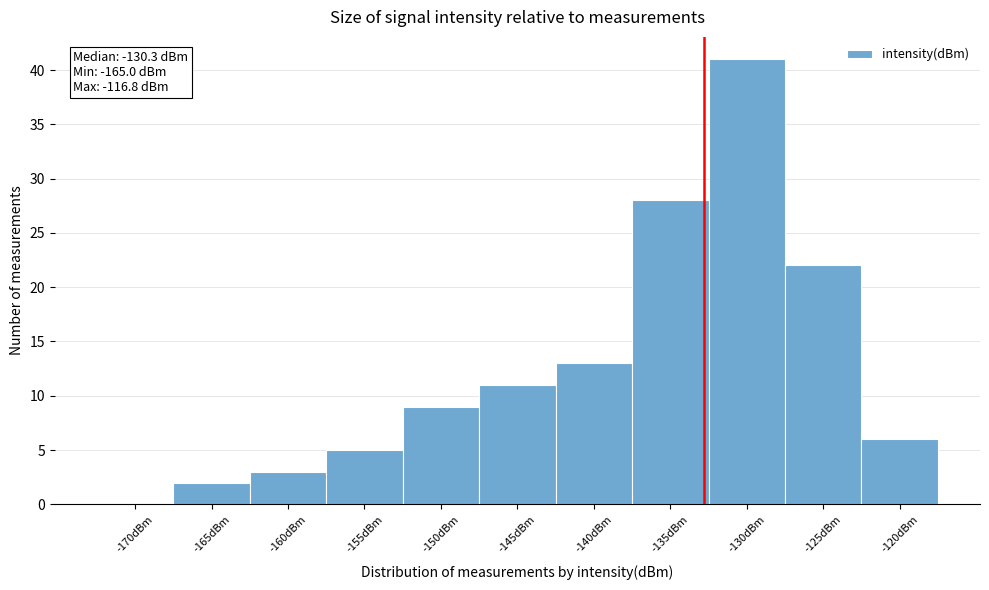

Reading left to right, what are all the values shown in this chart?

-170dBm=0	-165dBm=2	-160dBm=3	-155dBm=5	-150dBm=9	-145dBm=11	-140dBm=13	-135dBm=28	-130dBm=41	-125dBm=22	-120dBm=6